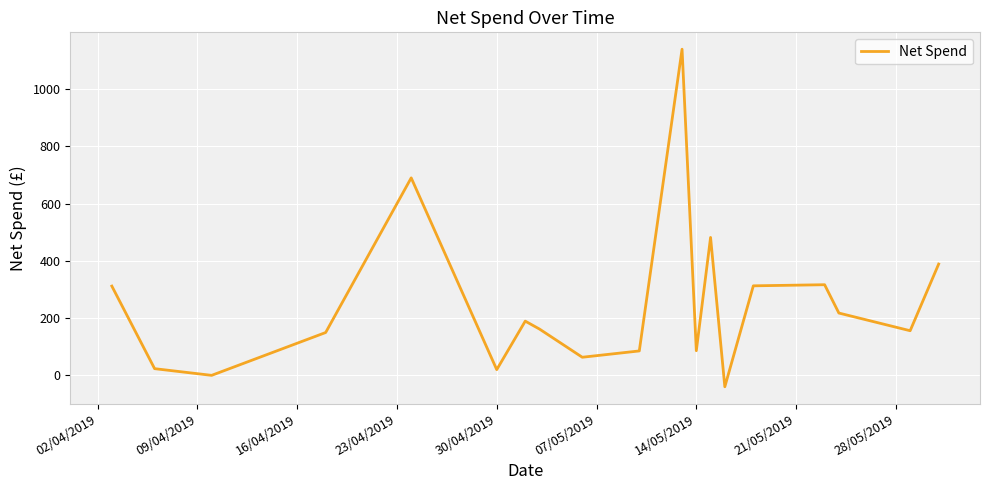

What is the difference between the maximum and minimum values?

1179.9